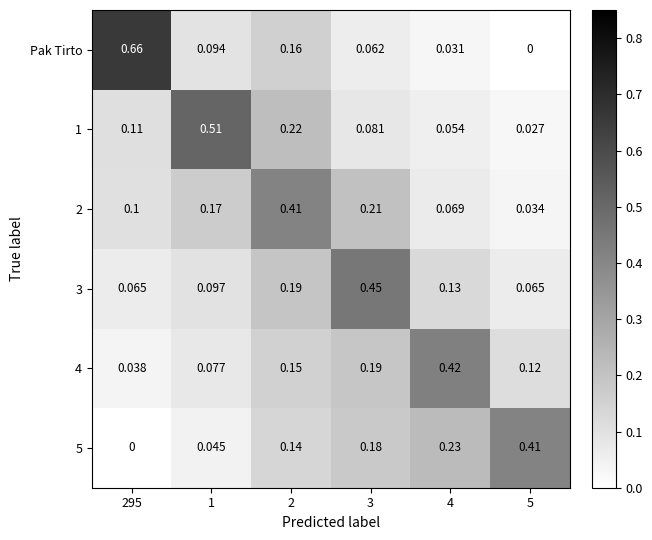

Which series changed the most between 295 and 2?

Pak Tirto